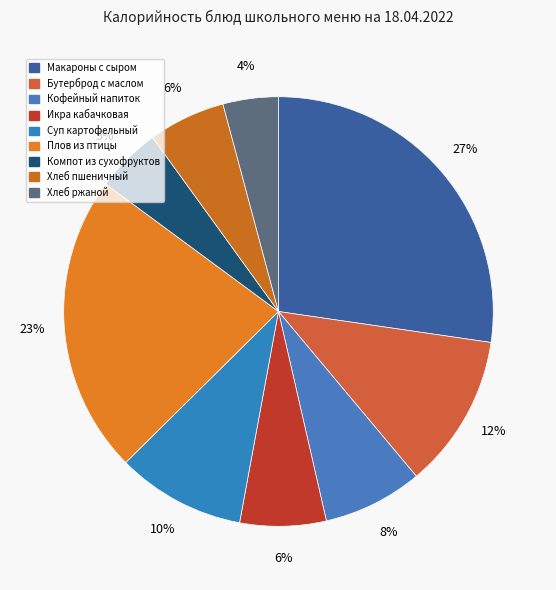

Combined, do Бутерброд с маслом and Кофейный напиток account for over 50%?

No